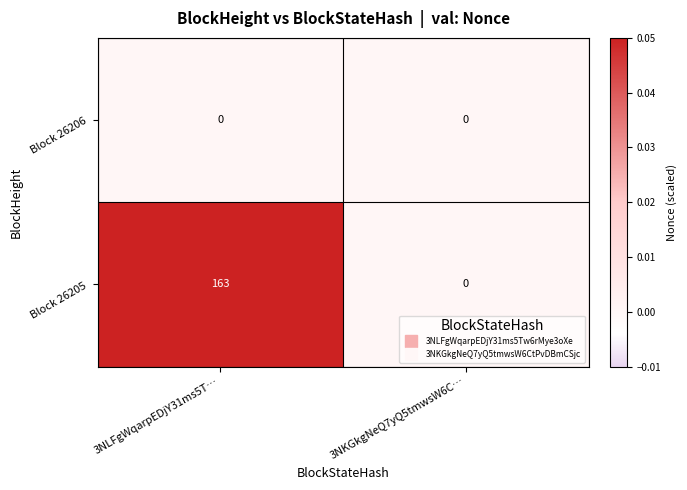

Reading left to right, list all the values displayed in this chart.

Block 26206: 3NLFgWqarpEDjY31ms5T…=0	3NKGkgNeQ7yQ5tmwsW6C…=0
Block 26205: 3NLFgWqarpEDjY31ms5T…=163	3NKGkgNeQ7yQ5tmwsW6C…=0